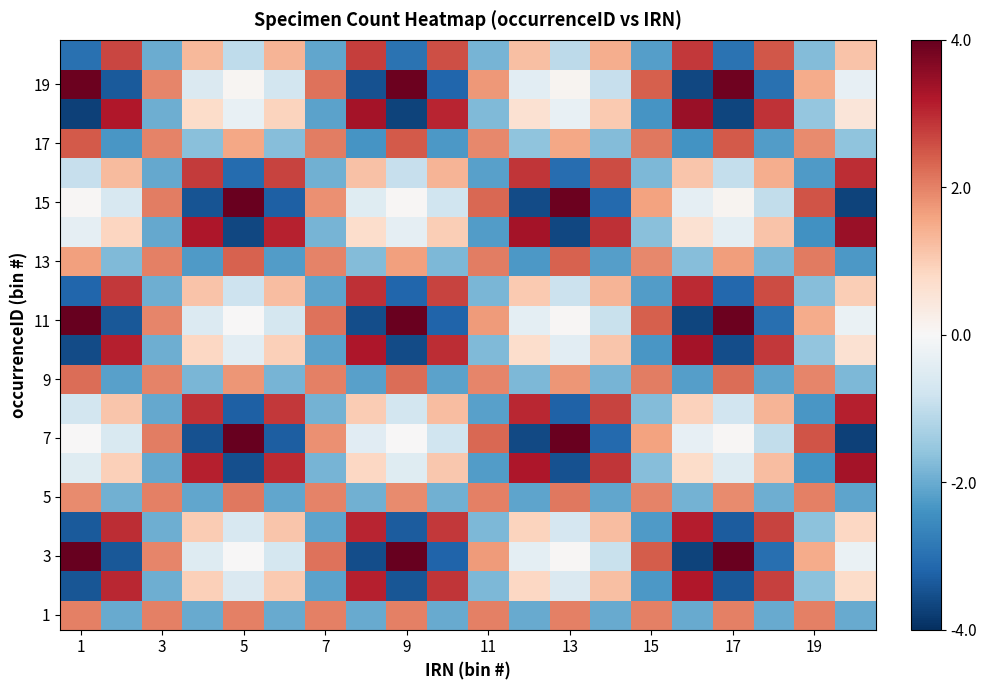

How many categories are shown in the chart?

20